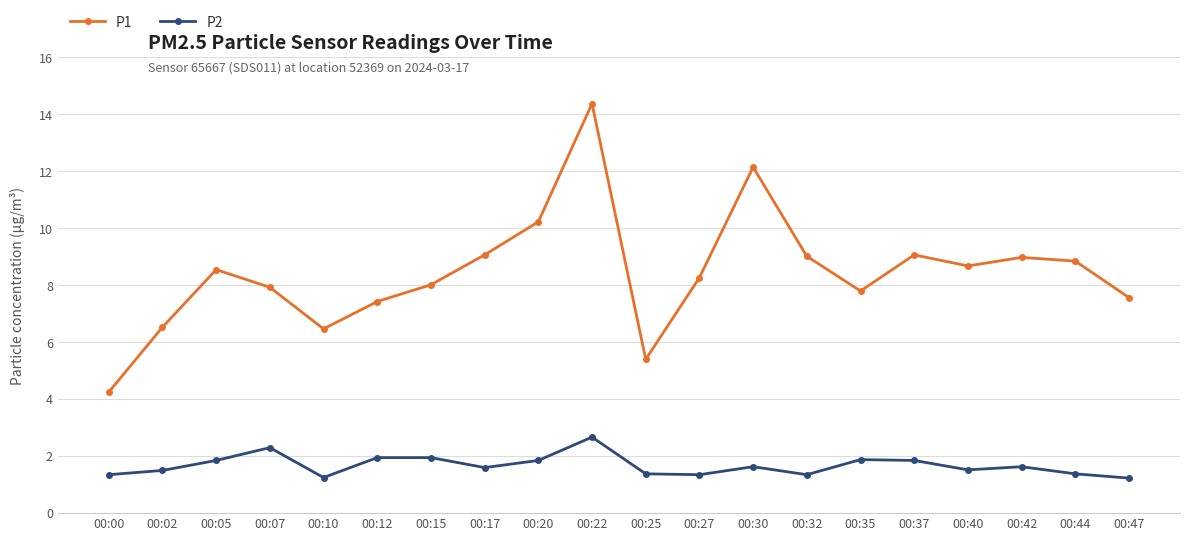

True or false: P1 has more than 2 interior local peaks.

True